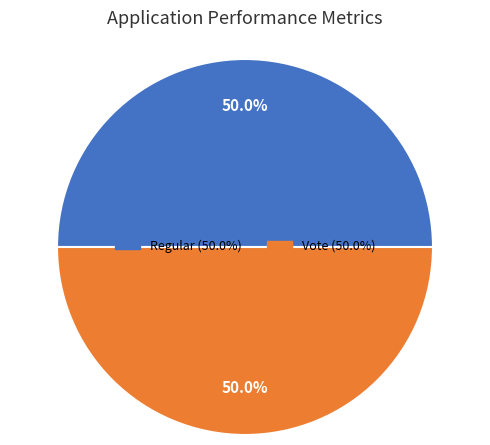

How many slices are in this pie chart?

2